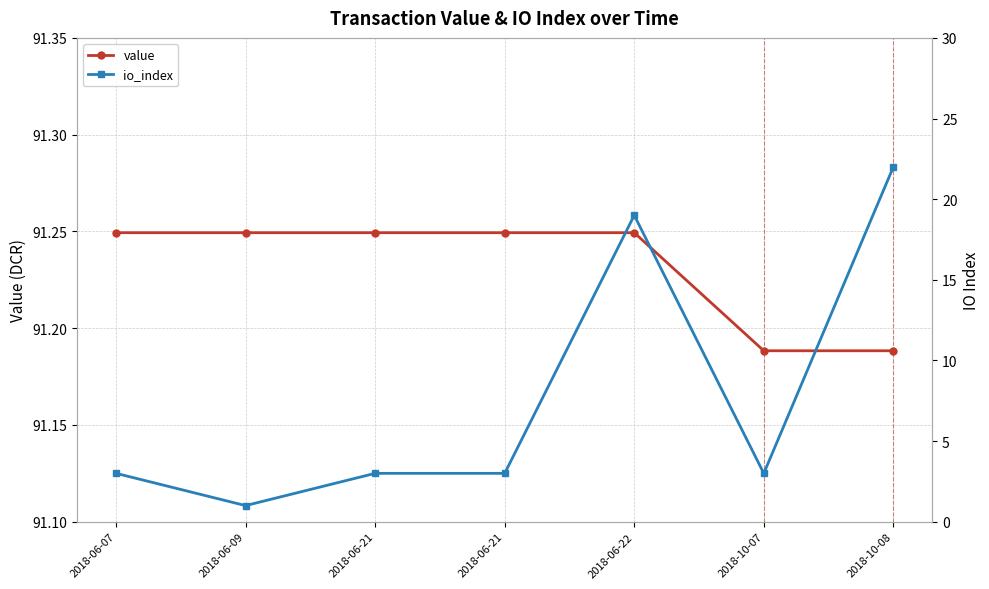

Which category has the lowest value in the io_index series?

2018-06-09